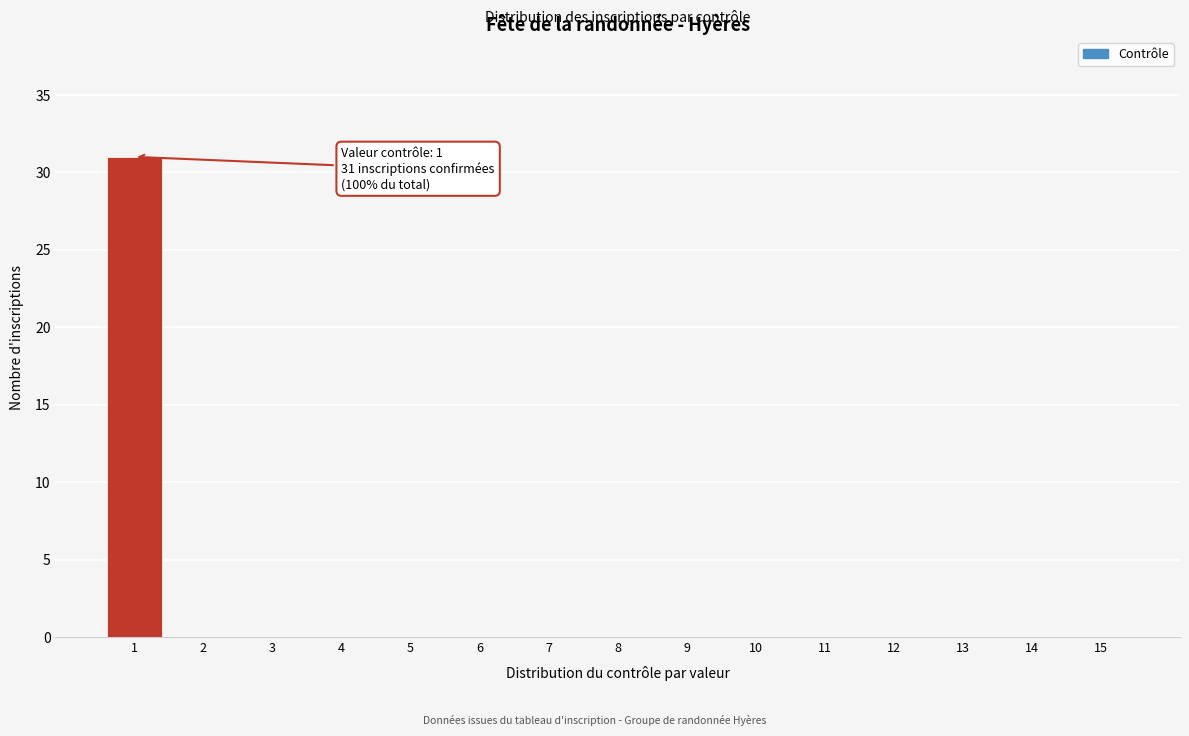

Over which range of the x-axis is the bar tallest?

0.5 to 1.5